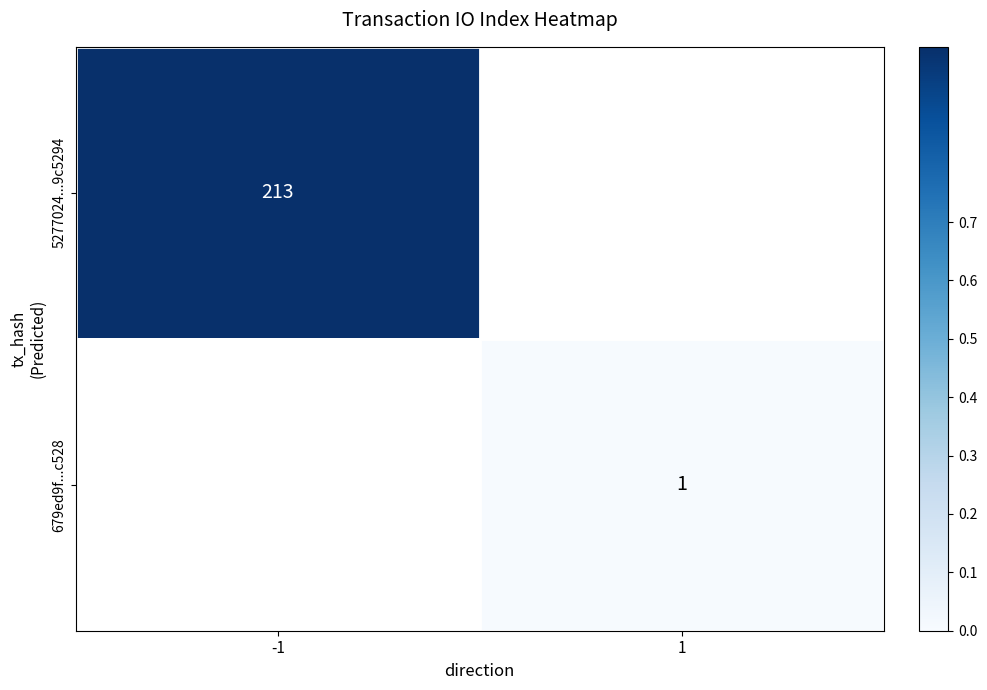

Is the value of 5277024...9c5294 at -1 greater than the value of 679ed9f...c528 at 1?

Yes